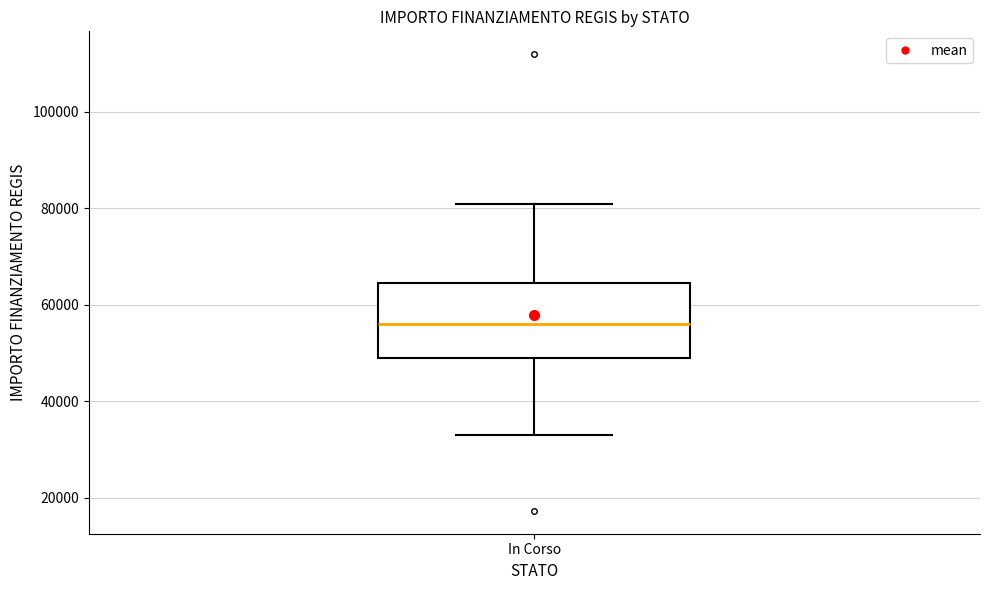

Transcribe this box plot: give where the median line is, the range the box spans, and where the two whiskers end, as read against the y-axis. The values are not printed on the chart, so give them approximately, as read against the axis.

median 56000, box 50000 to 64000, whiskers 32000 to 80000